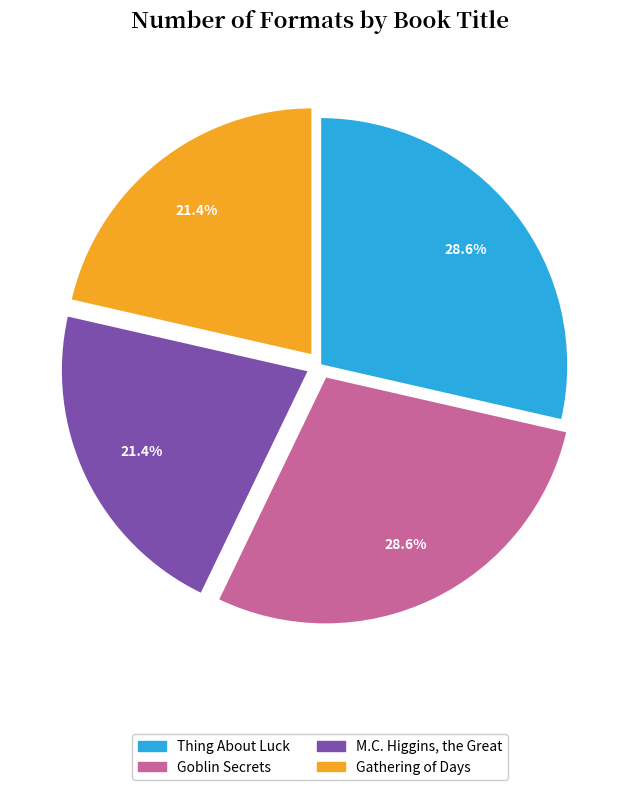

Which has a higher value, Goblin Secrets or M.C. Higgins, the Great?

Goblin Secrets